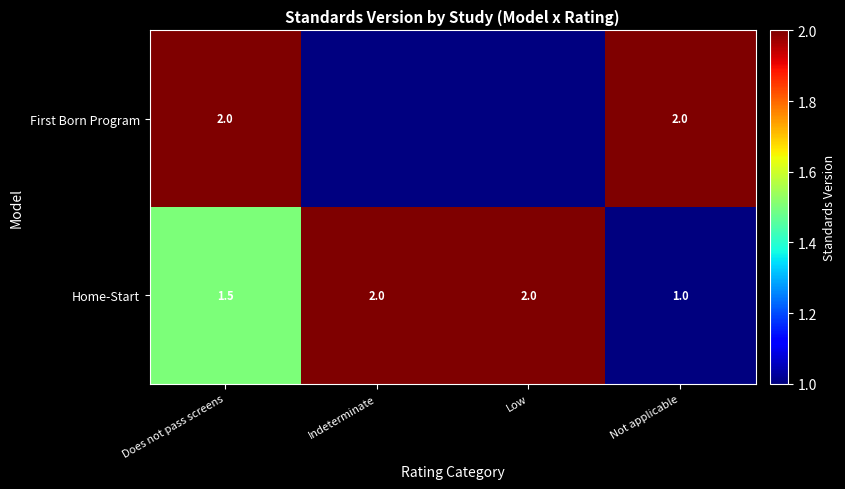

What is the minimum value shown in the chart?

1.0